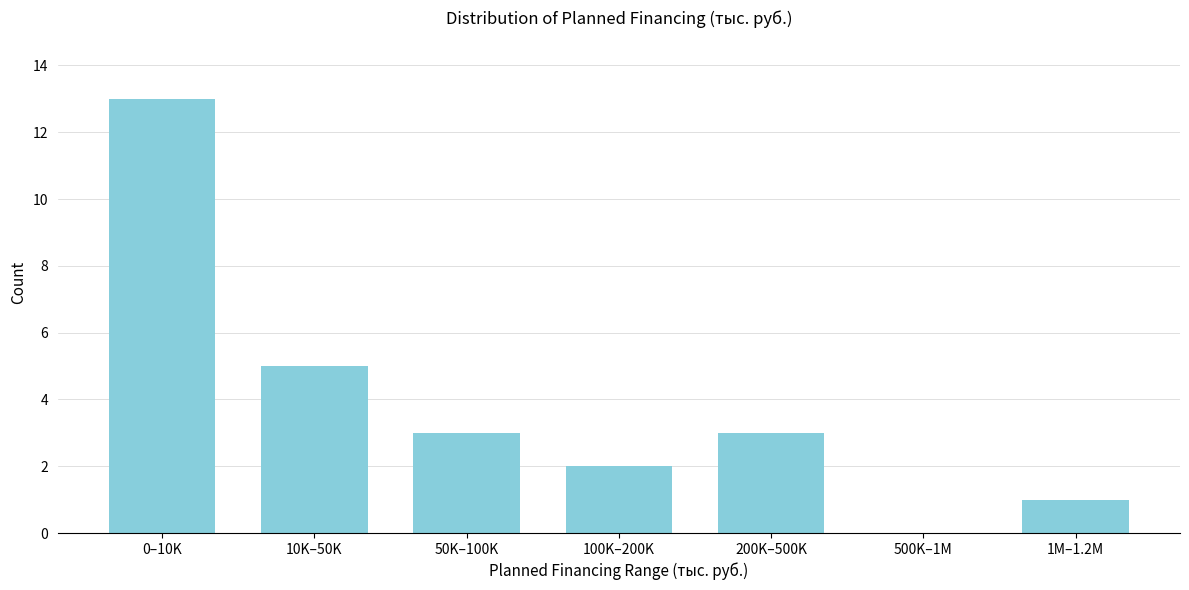

Reading left to right, list all the values displayed in this chart.

0–10K=13	10K–50K=5	50K–100K=3	100K–200K=2	200K–500K=3	500K–1M=0	1M–1.2M=1